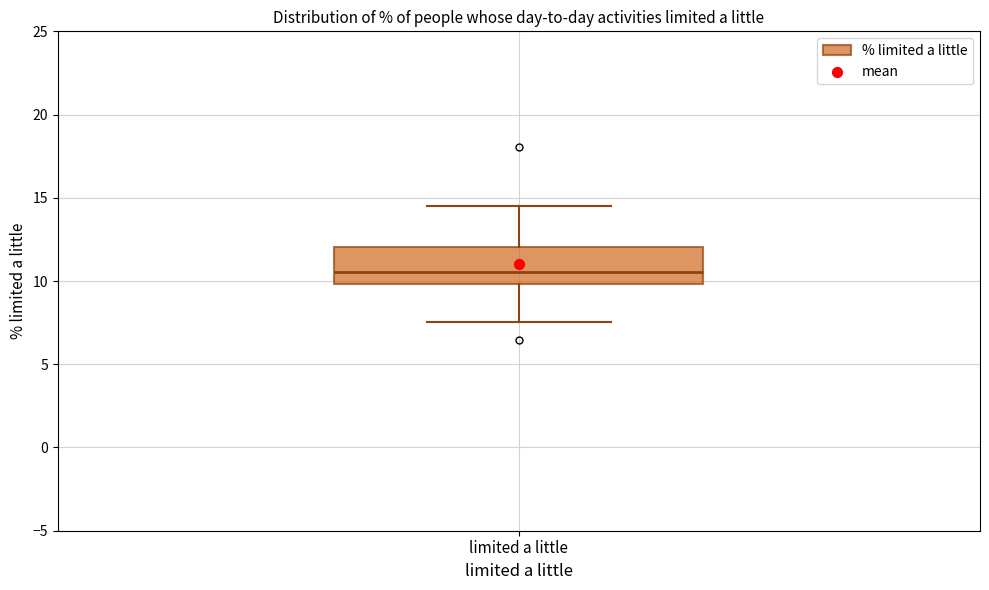

Transcribe this box plot: give where the median line is, the range the box spans, and where the two whiskers end, as read against the y-axis. The values are not printed on the chart, so give them approximately, as read against the axis.

median 10.5, box 10.0 to 12.0, whiskers 7.5 to 14.5